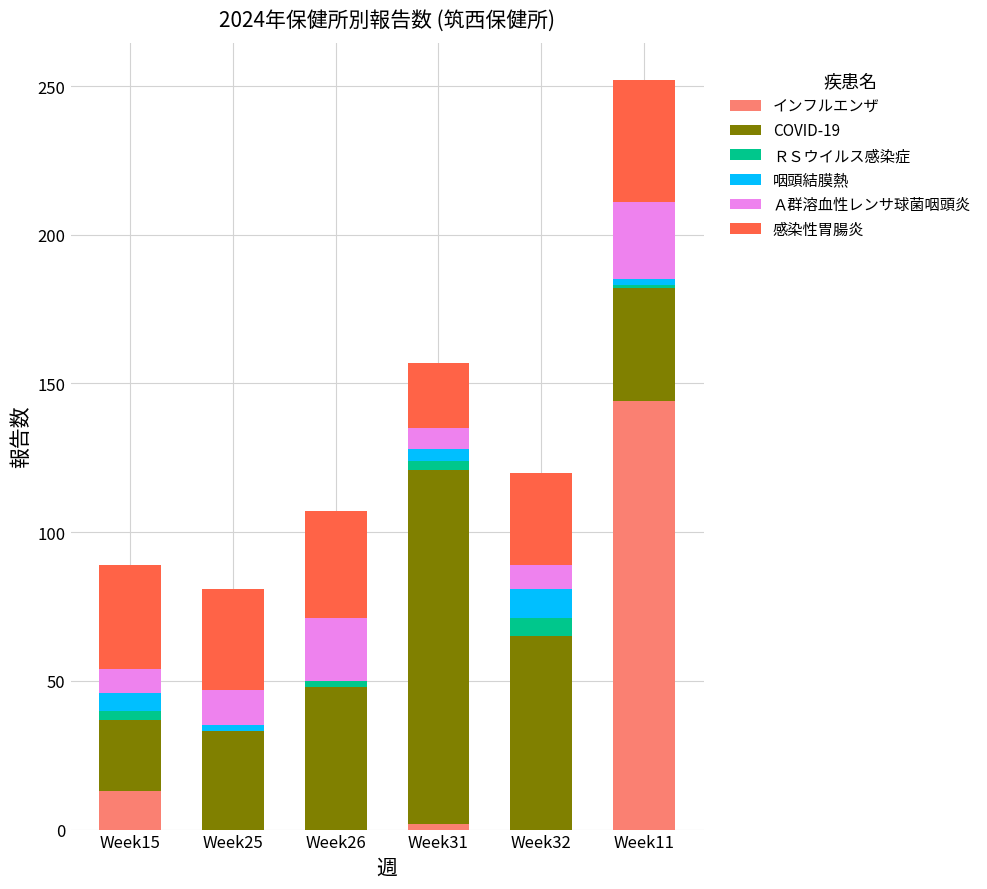

What is the difference between the インフルエンザ values at Week31 and Week15?

11